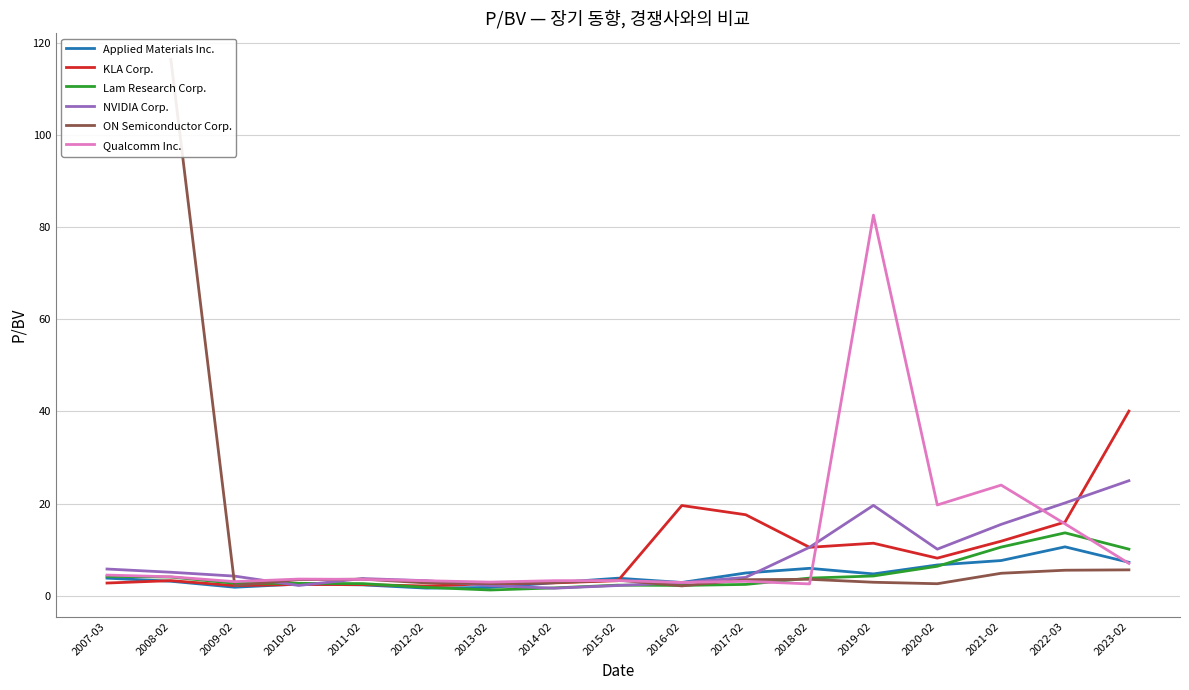

The NVIDIA Corp. series shows 10.5 at 2018-02. True or false?

True